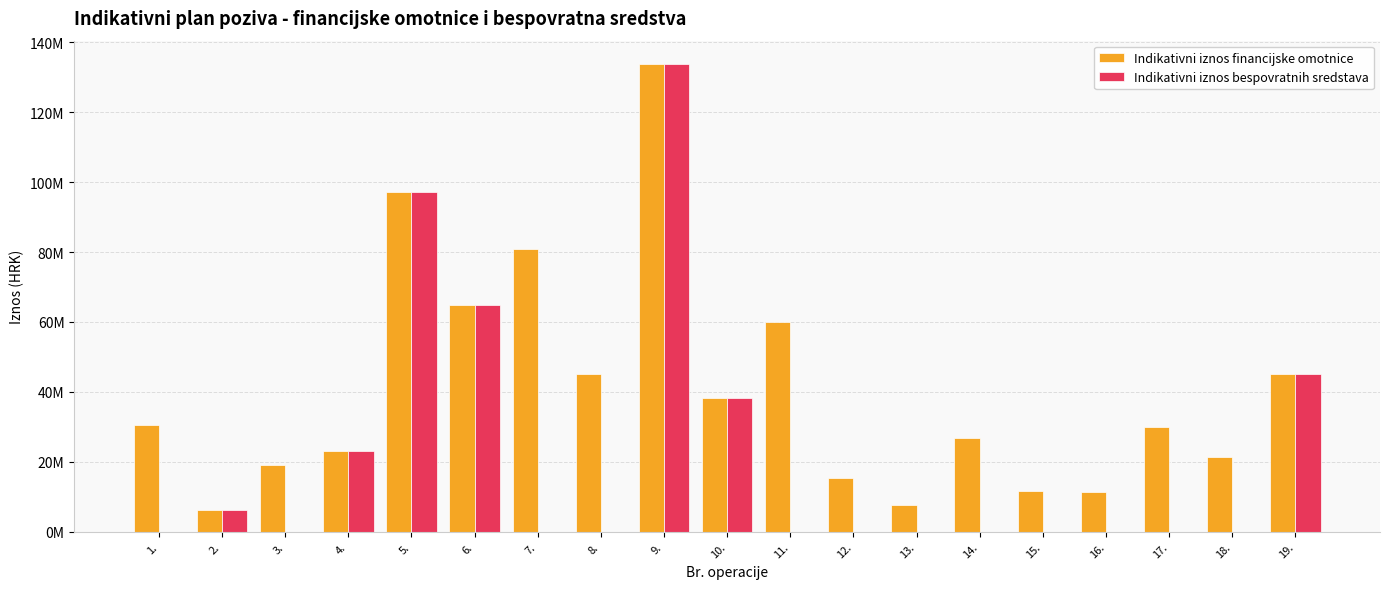

Are the bars horizontal?

No